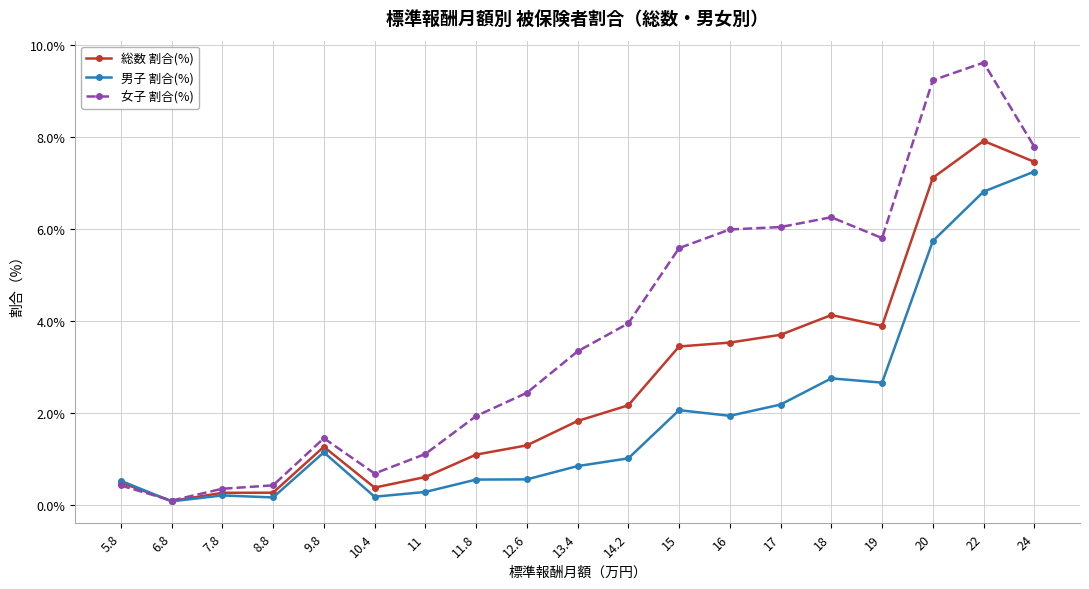

True or false: 男子 割合(%) has more than 0 points higher than both neighbors.

True